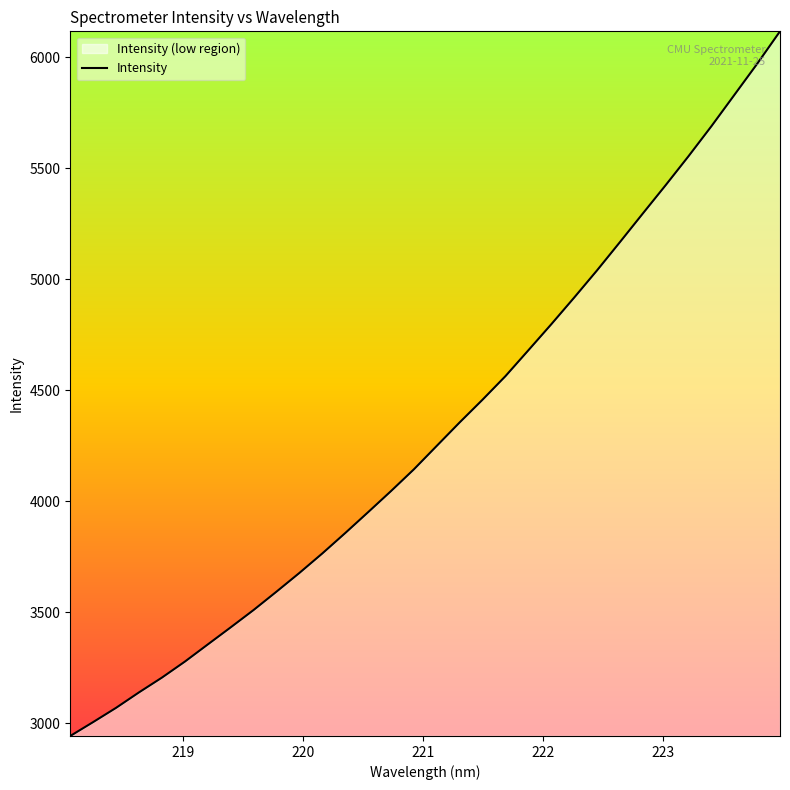

How many lines are shown in the chart?

1